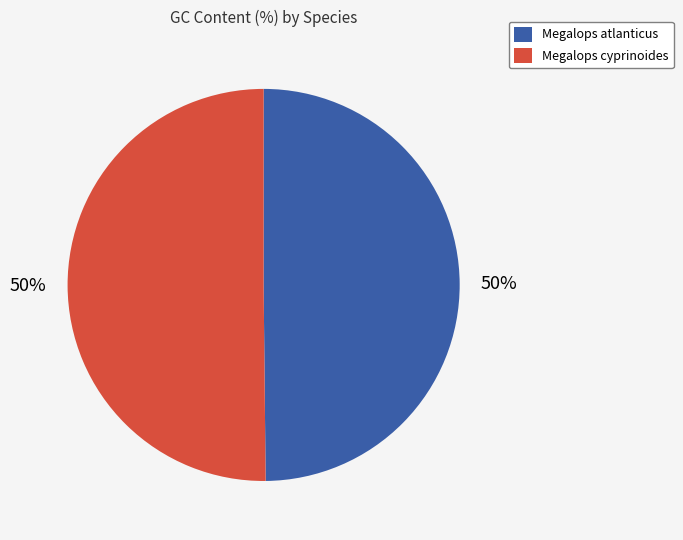

Approximately how many times larger is the value at Megalops atlanticus compared to Megalops cyprinoides?

1.0